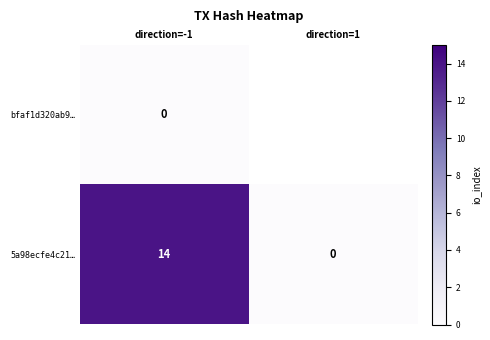

Which category has the highest value across all series?

direction=-1